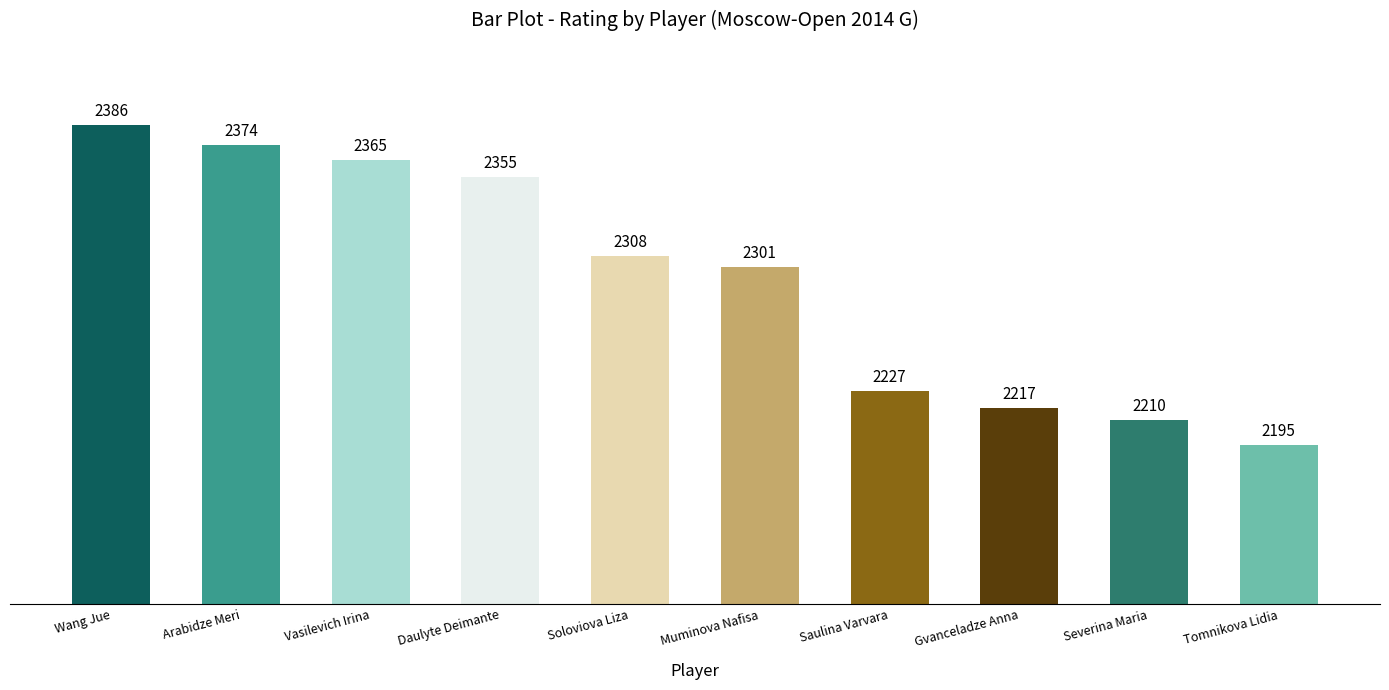

Rank the categories by value from highest to lowest.

Wang Jue, Arabidze Meri, Vasilevich Irina, Daulyte Deimante, Soloviova Liza, Muminova Nafisa, Saulina Varvara, Gvanceladze Anna, Severina Maria, Tomnikova Lidia